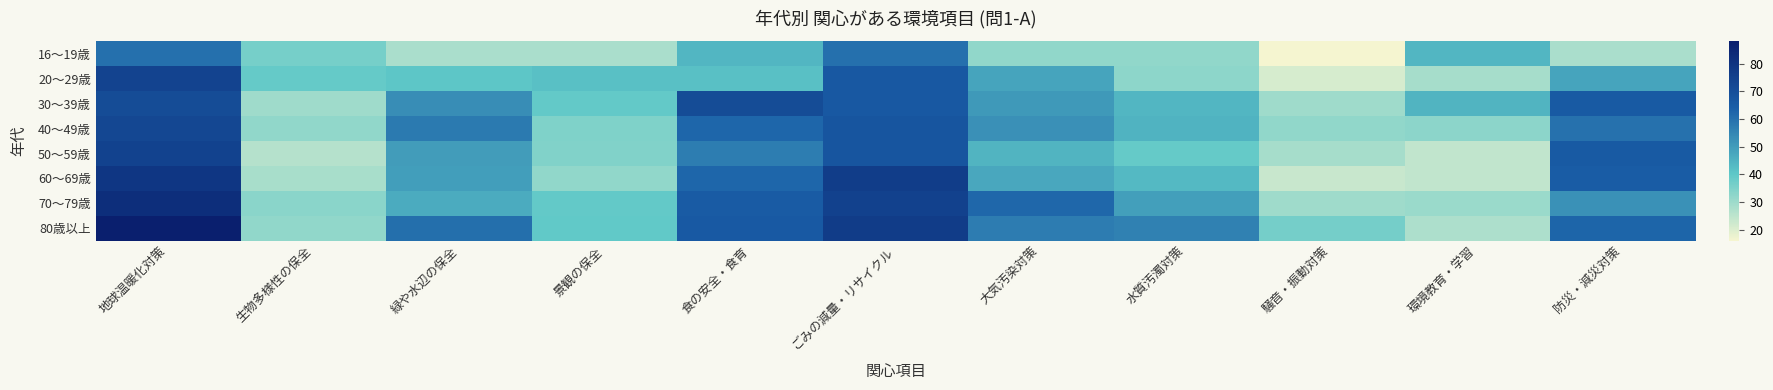

Which series has the largest range (max minus min)?

80歳以上